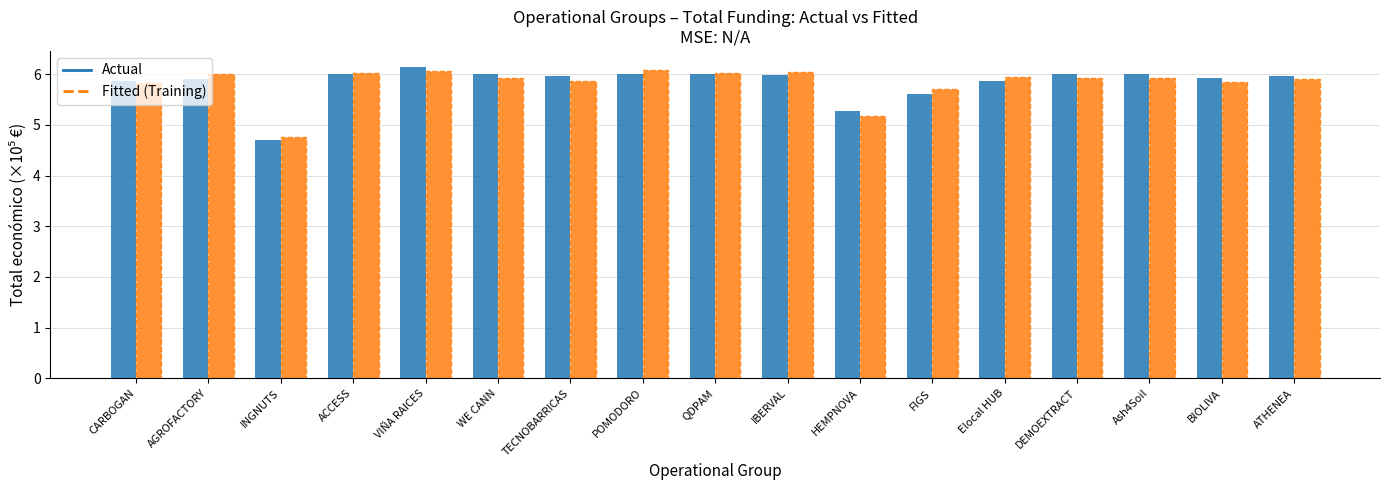

Read the Fitted (Training) value at IBERVAL.

6.0